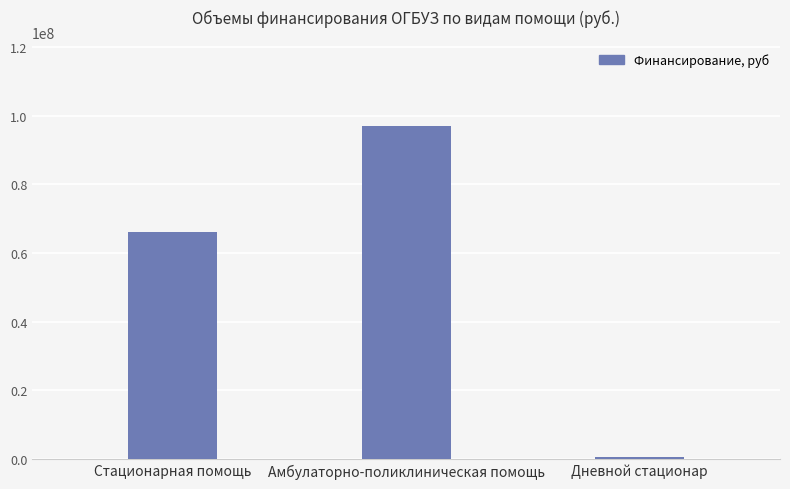

How many data points are less than 66020821?

1